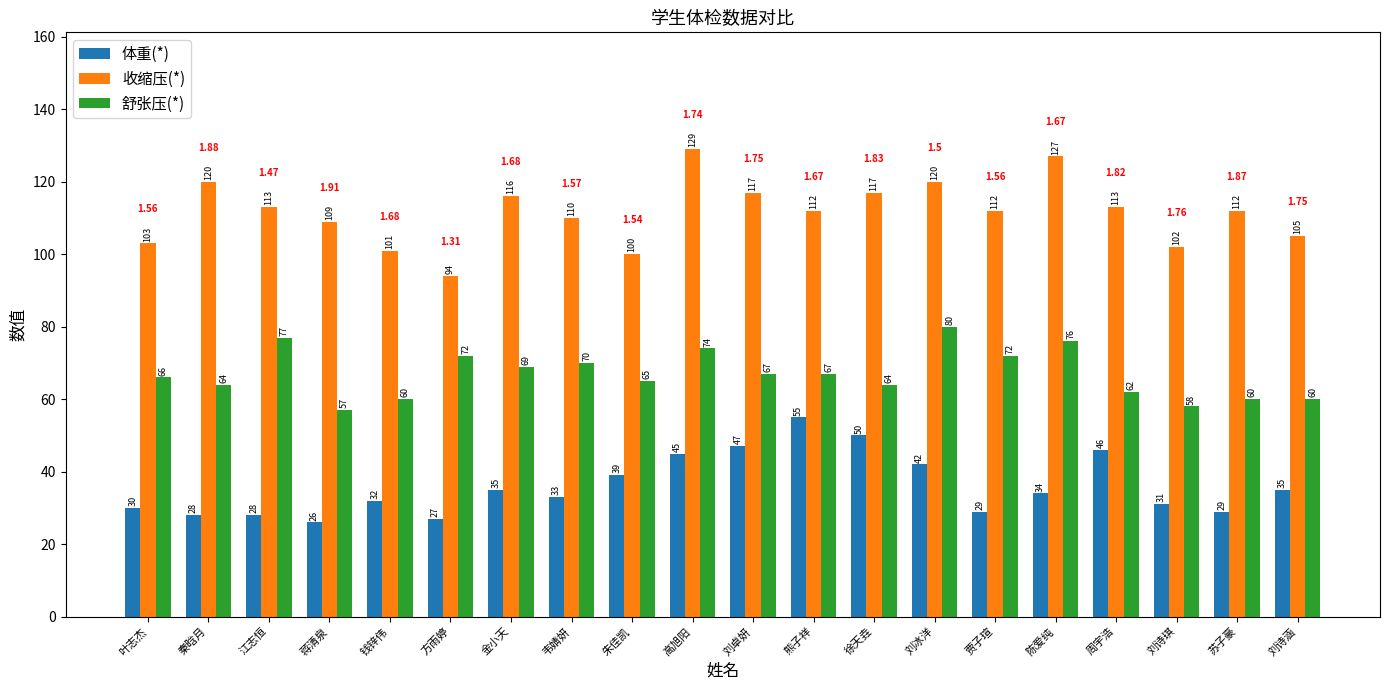

At which label does 体重(*) first exceed 34?

金小天